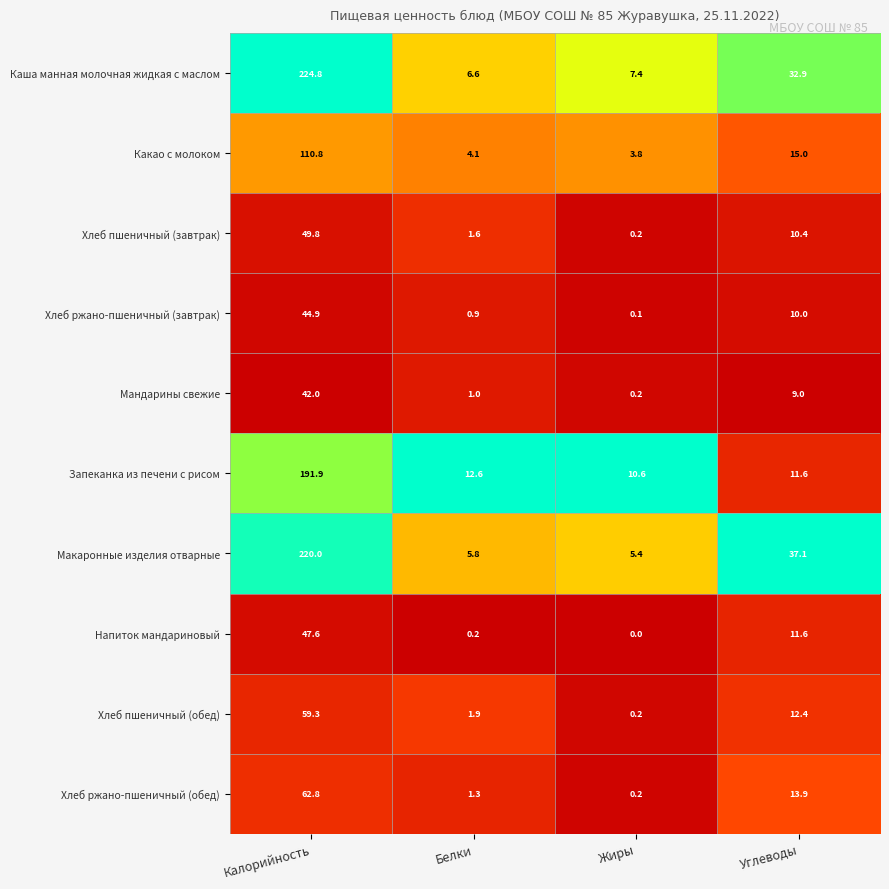

Which series changed the most between Калорийность and Жиры?

Каша манная молочная жидкая с маслом